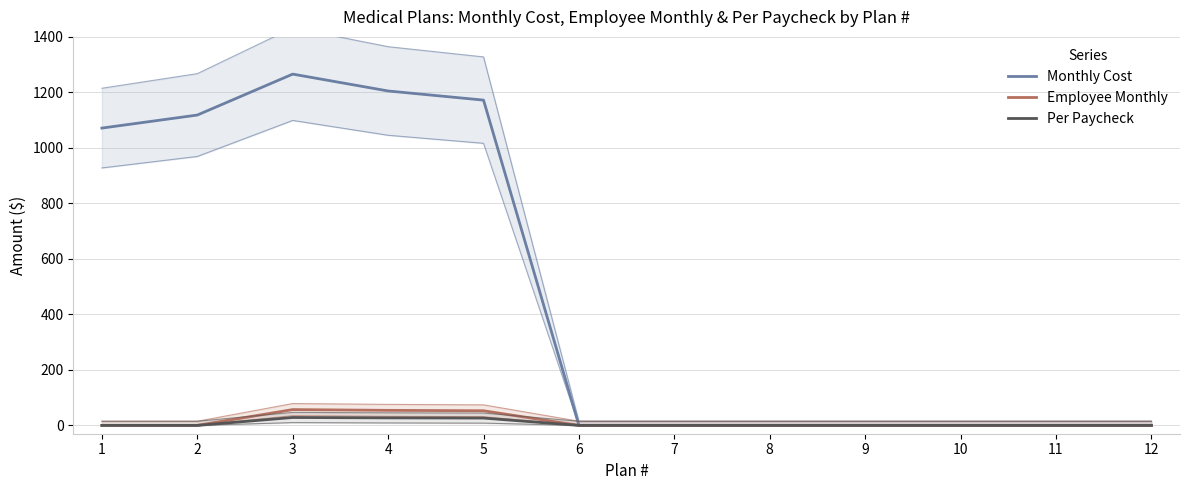

What is the greatest value displayed?

1265.9